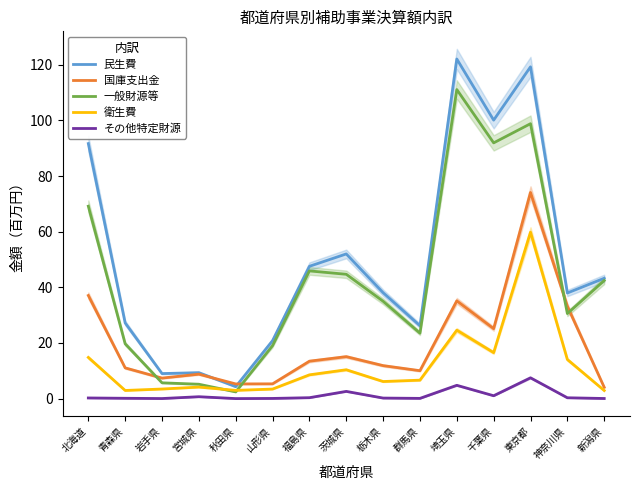

Is it true that 衛生費 equals 59.8 at 東京都?

True